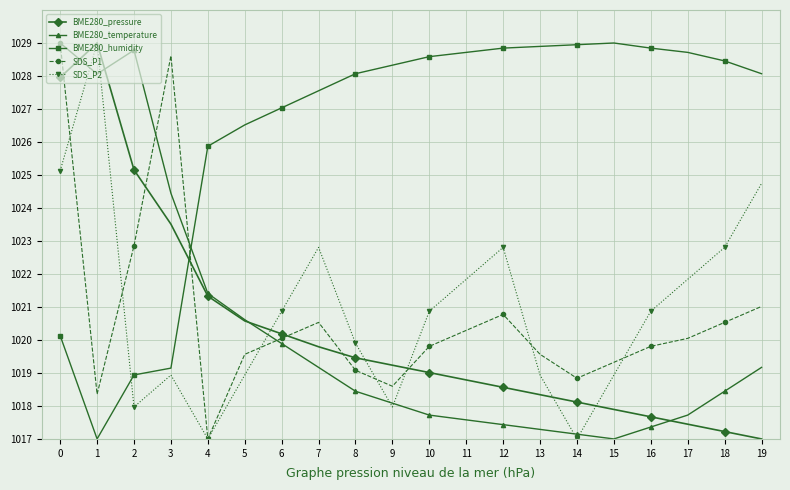

At how many categories does at least one series exceed 1028?

16